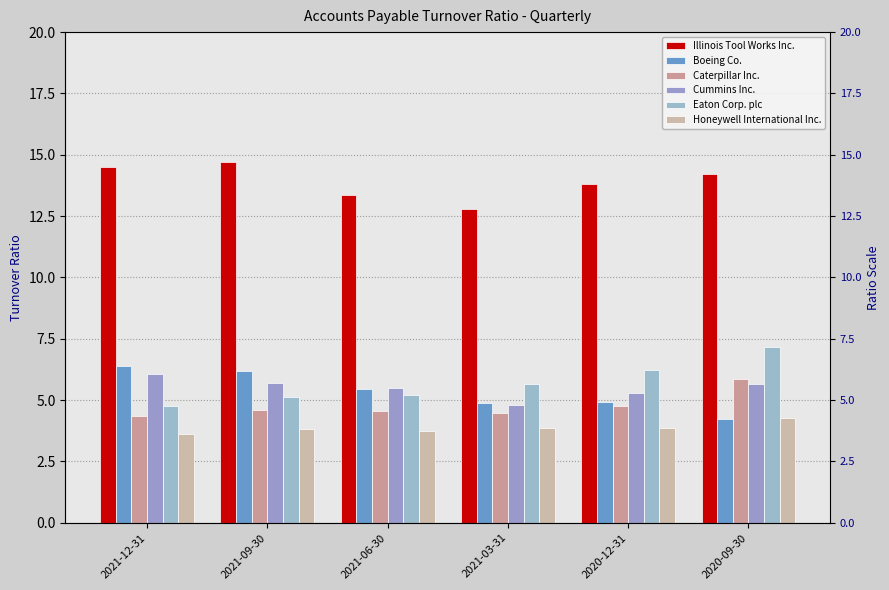

Reading right to left, list all the values displayed in this chart.

Illinois Tool Works Inc.: 14.2	13.8	12.8	13.4	14.7	14.5
Boeing Co.: 4.2	4.9	4.9	5.5	6.2	6.4
Caterpillar Inc.: 5.9	4.8	4.5	4.6	4.6	4.4
Cummins Inc.: 5.7	5.3	4.8	5.5	5.7	6.1
Eaton Corp. plc: 7.2	6.2	5.7	5.2	5.1	4.8
Honeywell International Inc.: 4.3	3.9	3.9	3.8	3.8	3.6